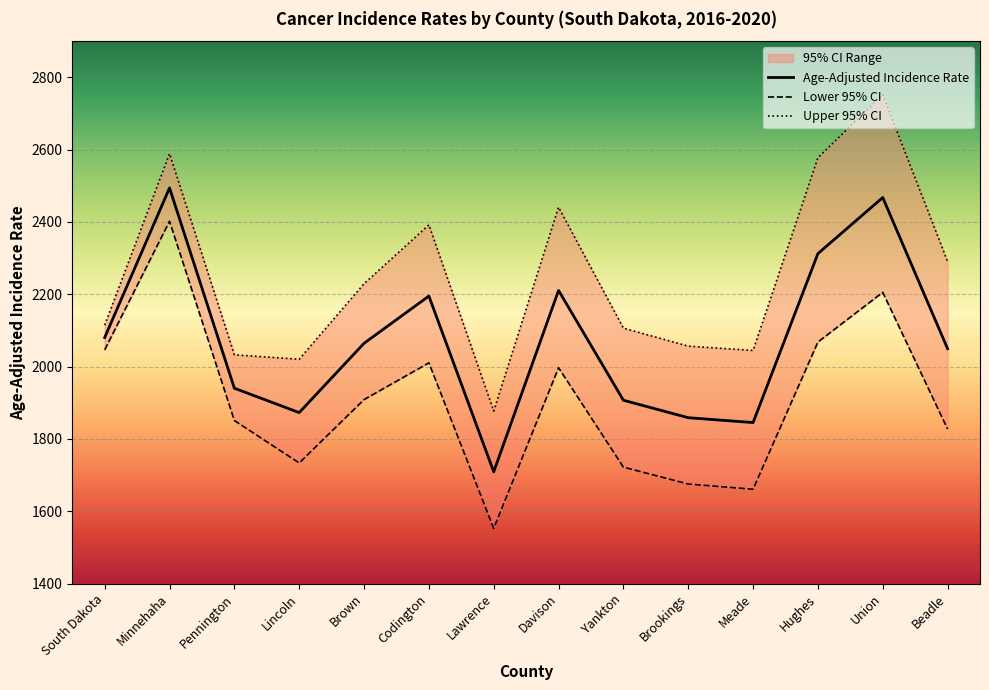

Which series has the largest total across all categories?

Upper 95% CI